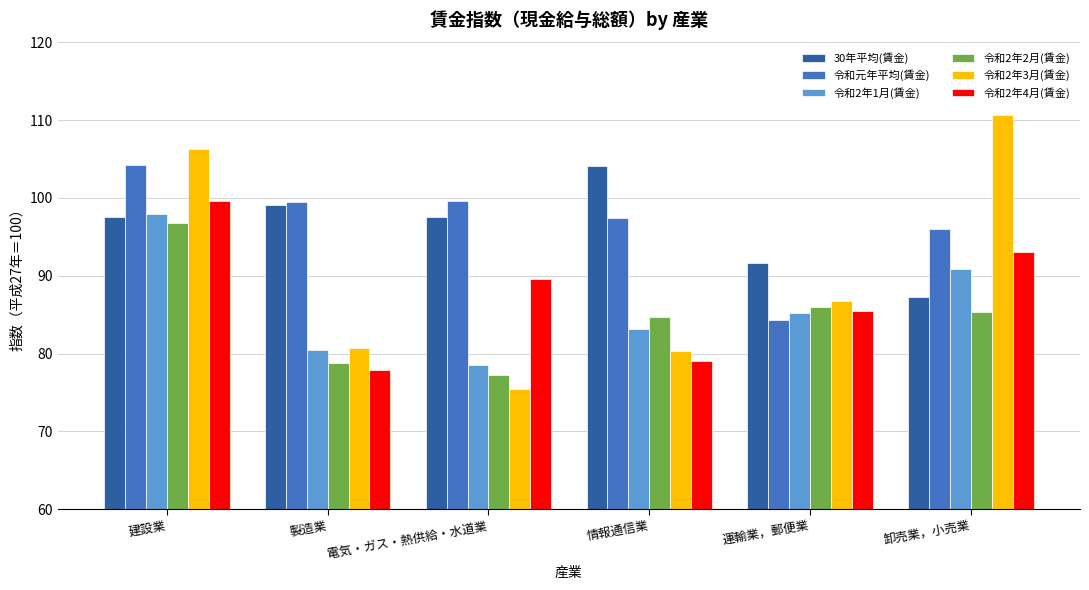

The value of 令和2年2月(賃金) at 建設業 is 96.8. True or false?

True